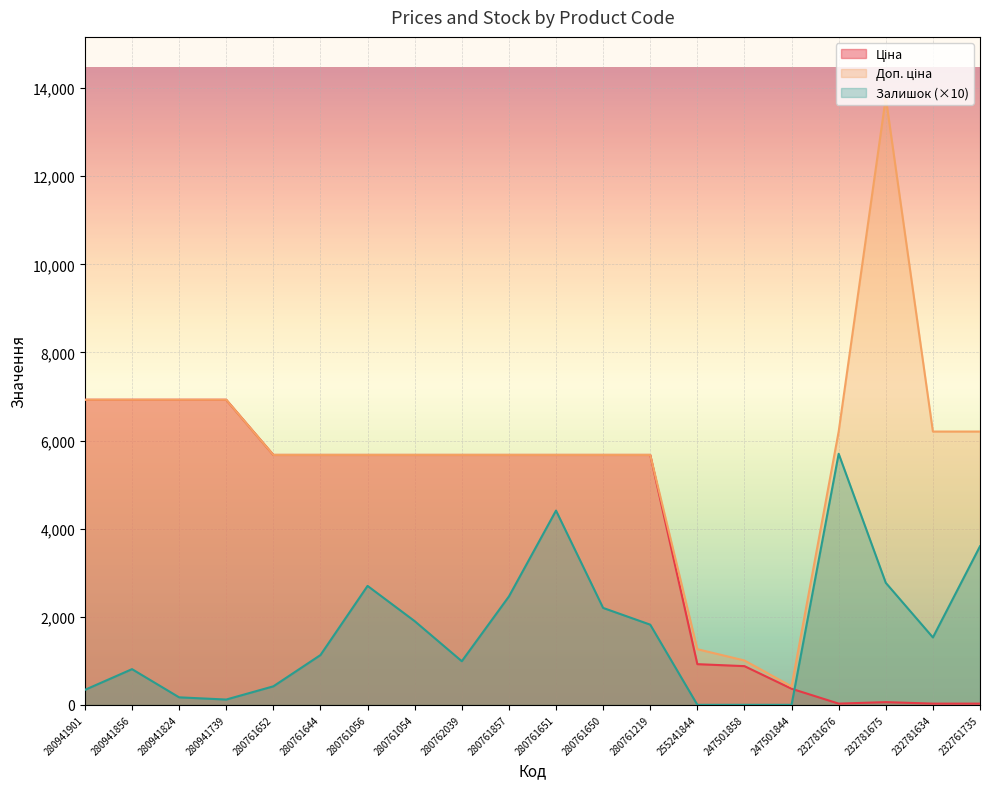

What is the approximate value of Доп. ціна at 280761056?

5673.8